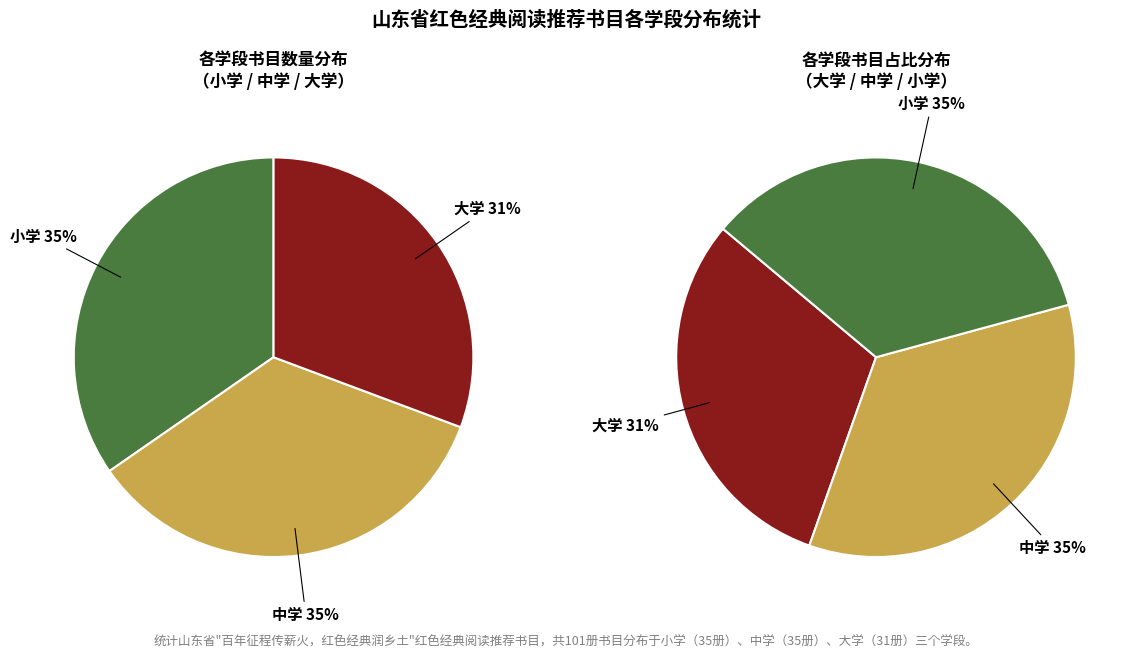

Which slice is the largest?

小学